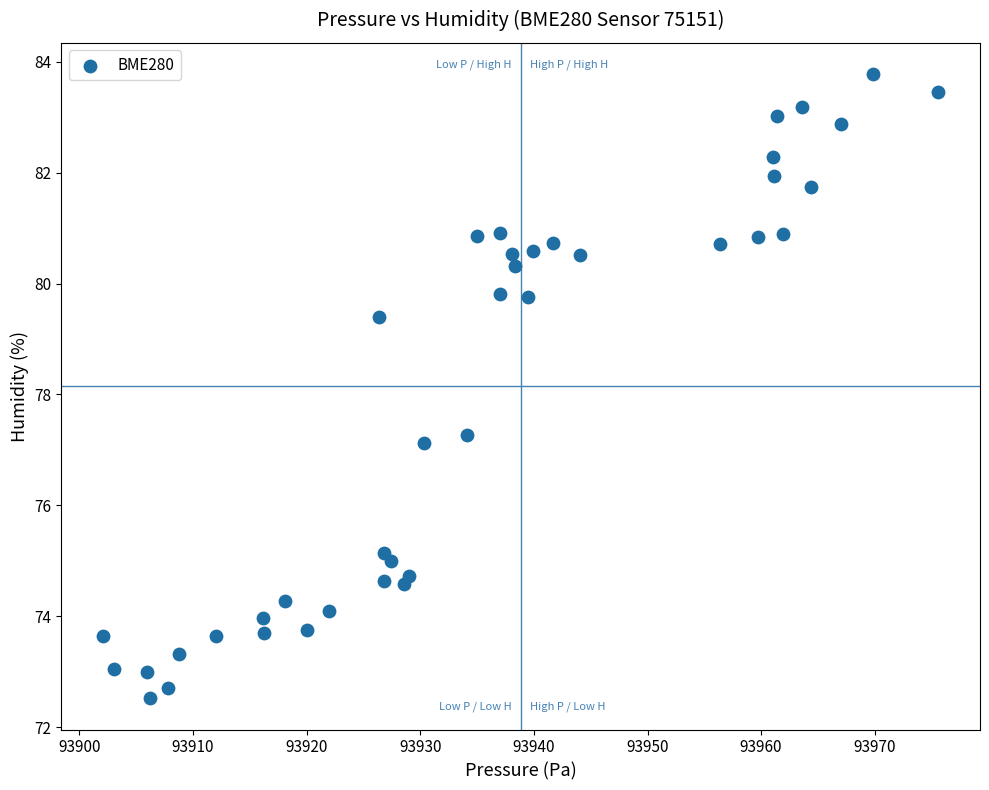

What is the range of Y values (max minus min)?

11.3